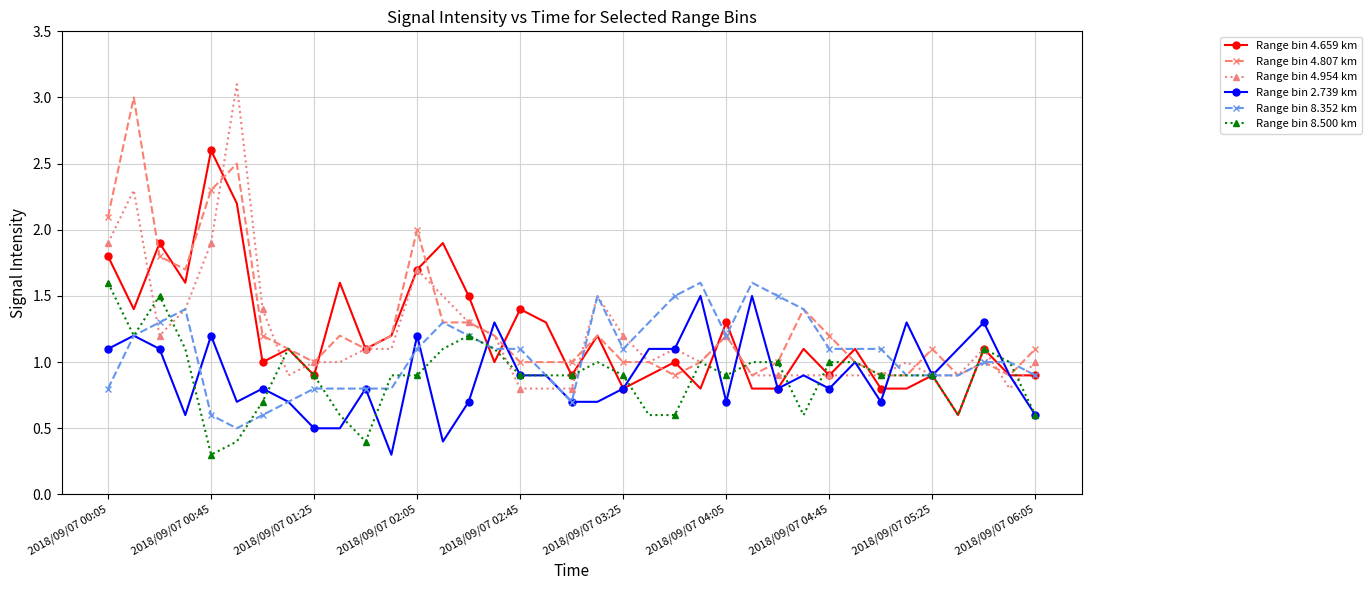

True or false: Range bin 4.807 km has more than 1 interior local peaks.

True